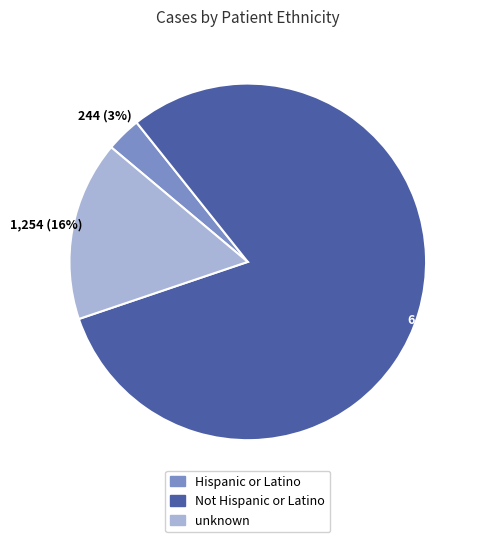

The Not Hispanic or Latino slice represents 81% of the pie. True or false?

True